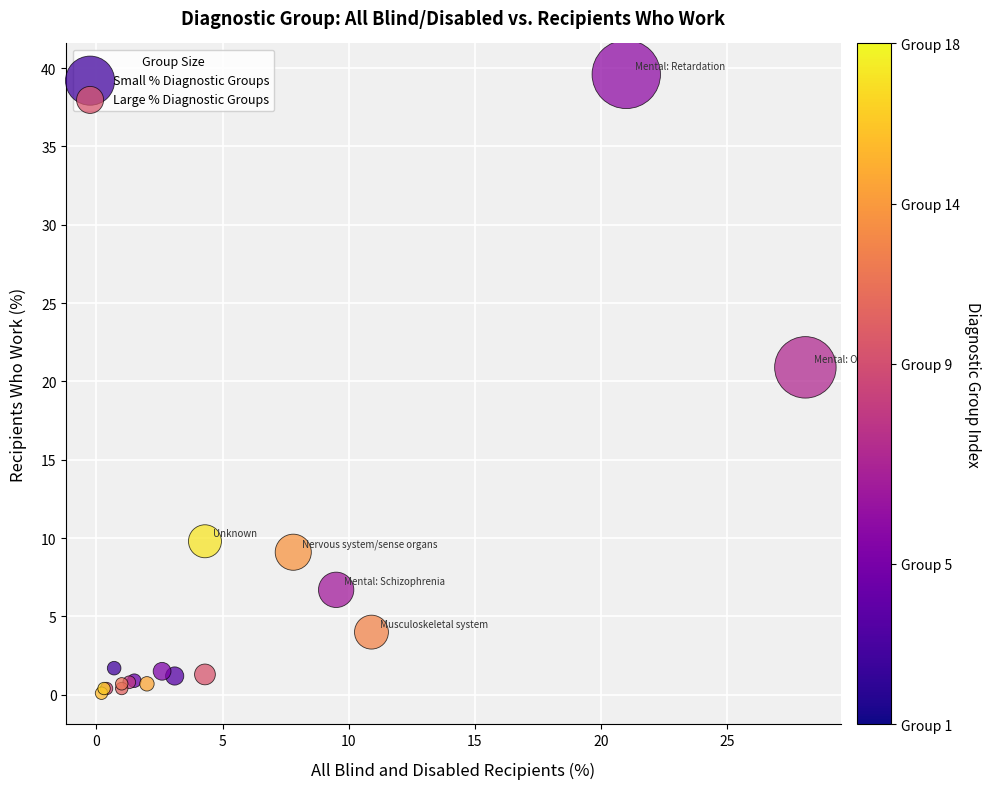

Which series has the largest Y range (max minus min)?

Small % Diagnostic Groups